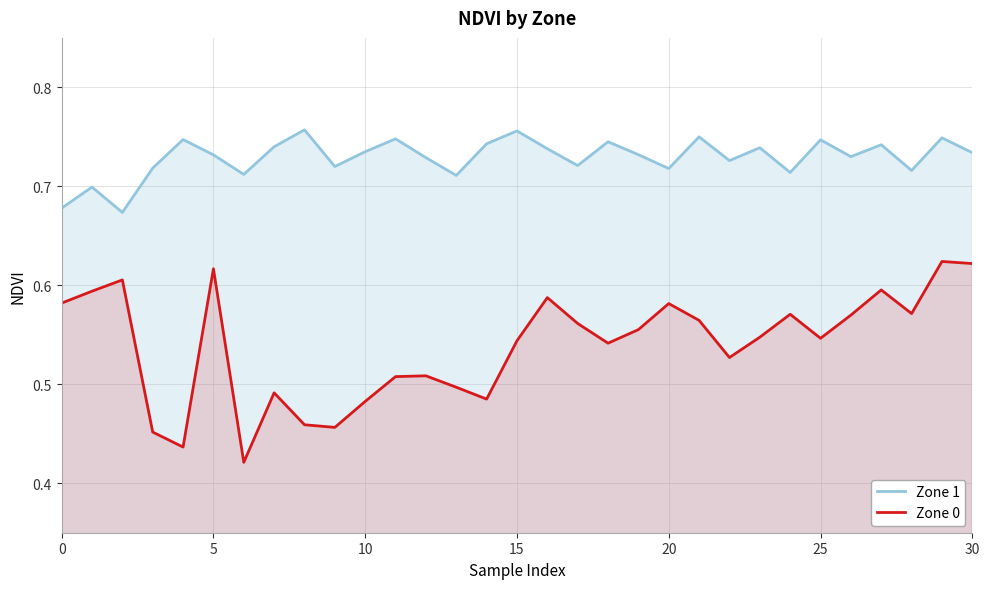

What is the difference between the maximum and minimum values in the Zone 1 series?

0.1